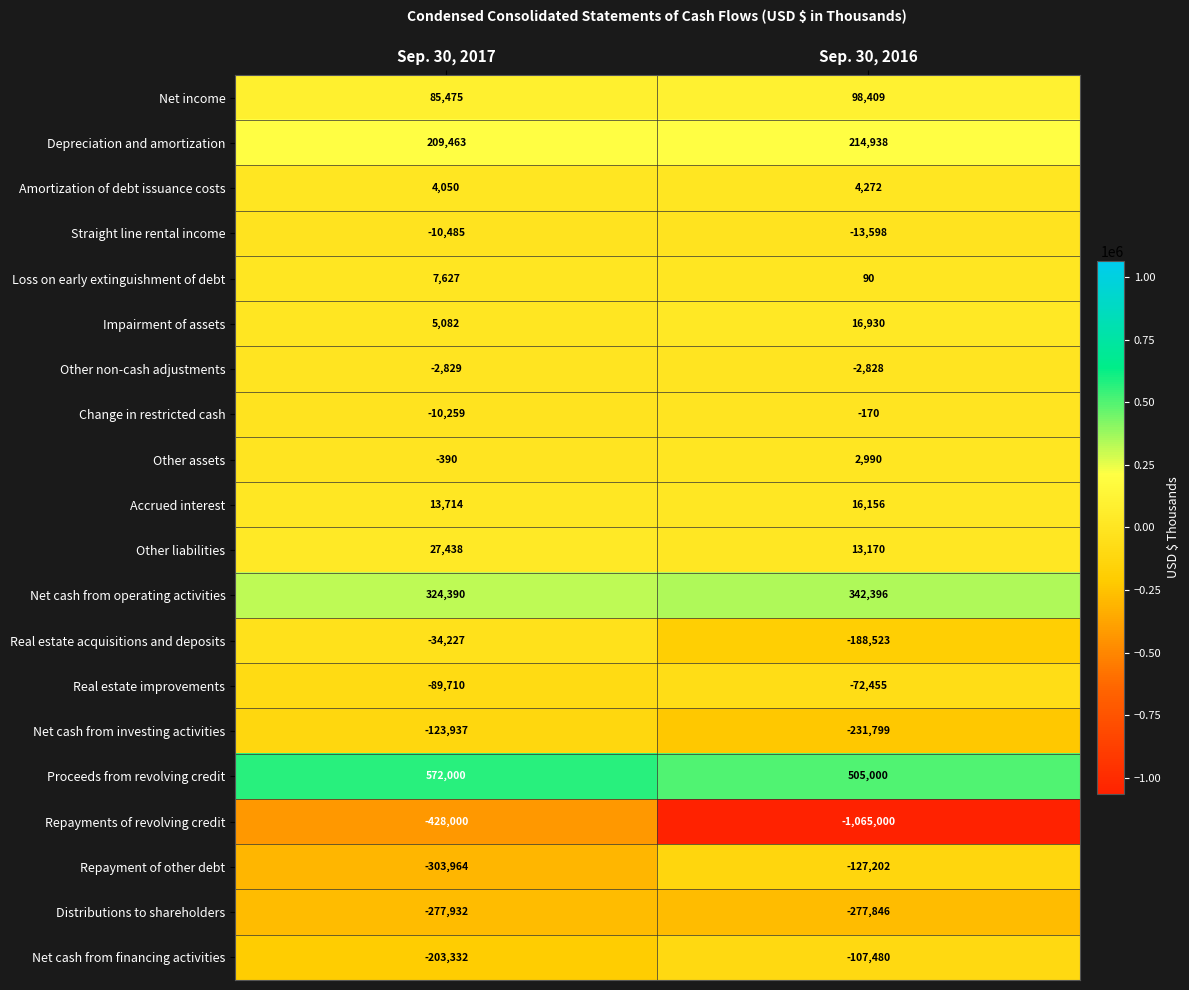

At which category is the sum across all series the highest?

Sep. 30, 2017